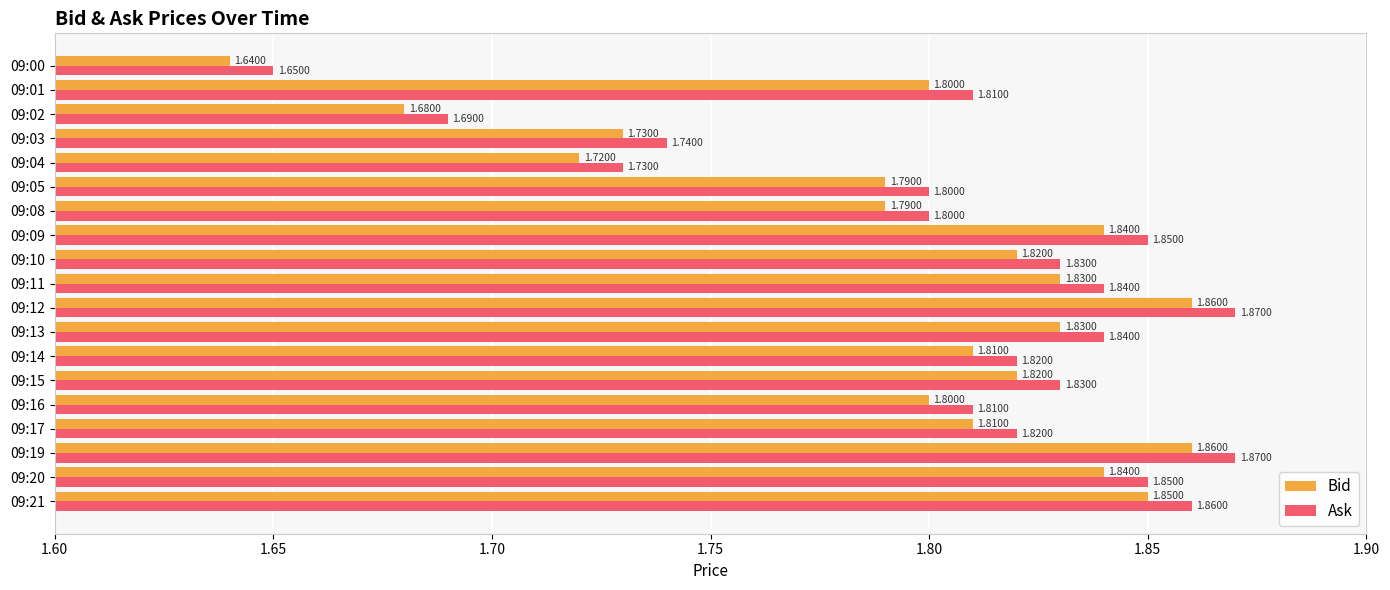

Which series has the largest total across all categories?

Ask